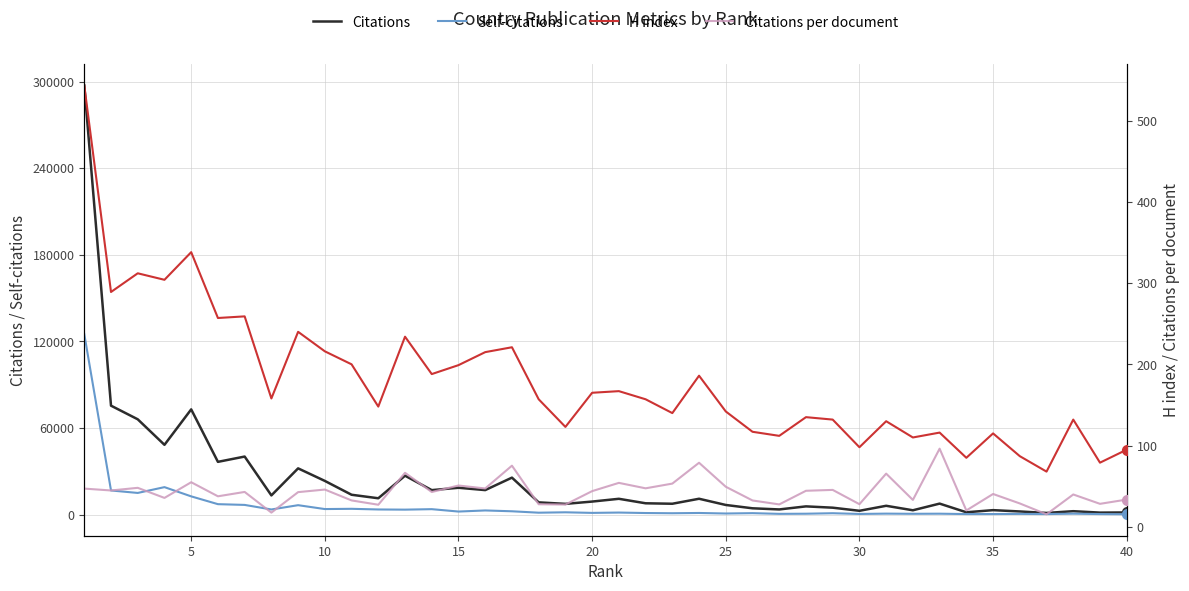

Which series reaches the maximum Y coordinate?

Citations